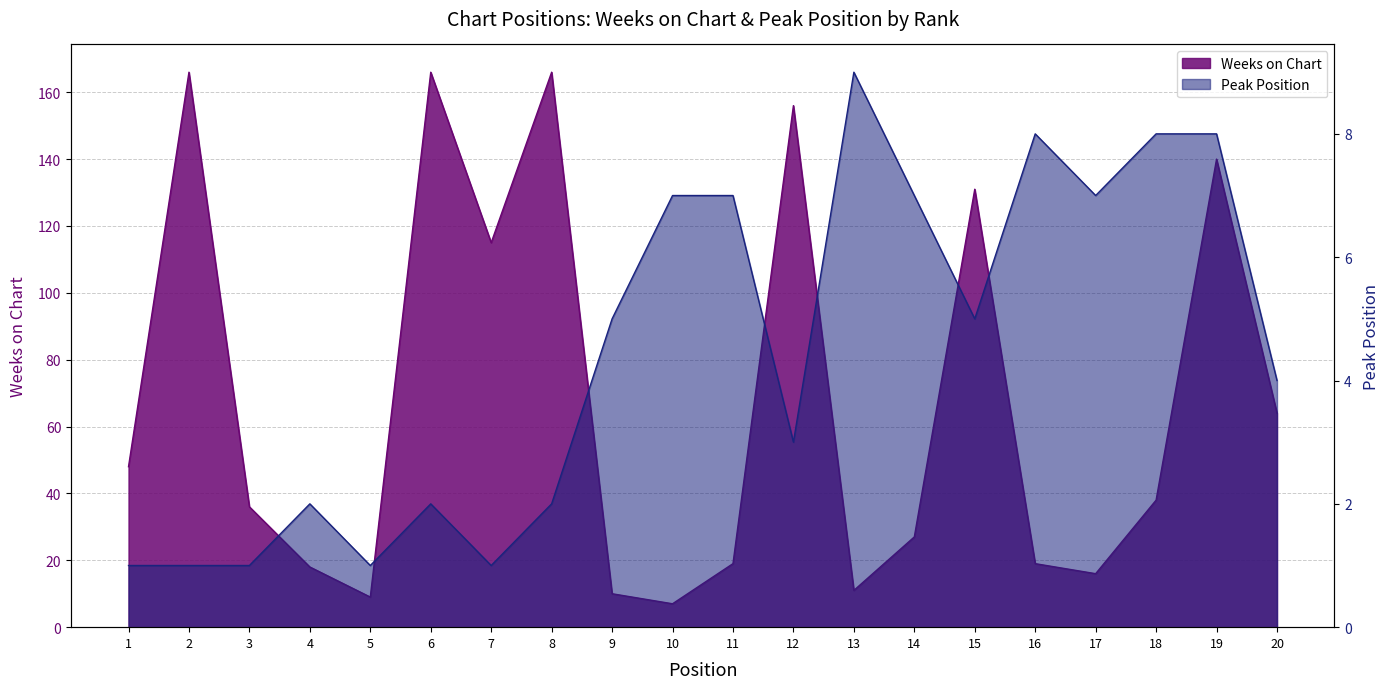

Reading left to right, list all the values displayed in this chart.

Weeks on Chart: 48	166	36	18	9	166	115	166	10	7	19	156	11	27	131	19	16	38	140	64
Peak Position: 1	1	1	2	1	2	1	2	5	7	7	3	9	7	5	8	7	8	8	4